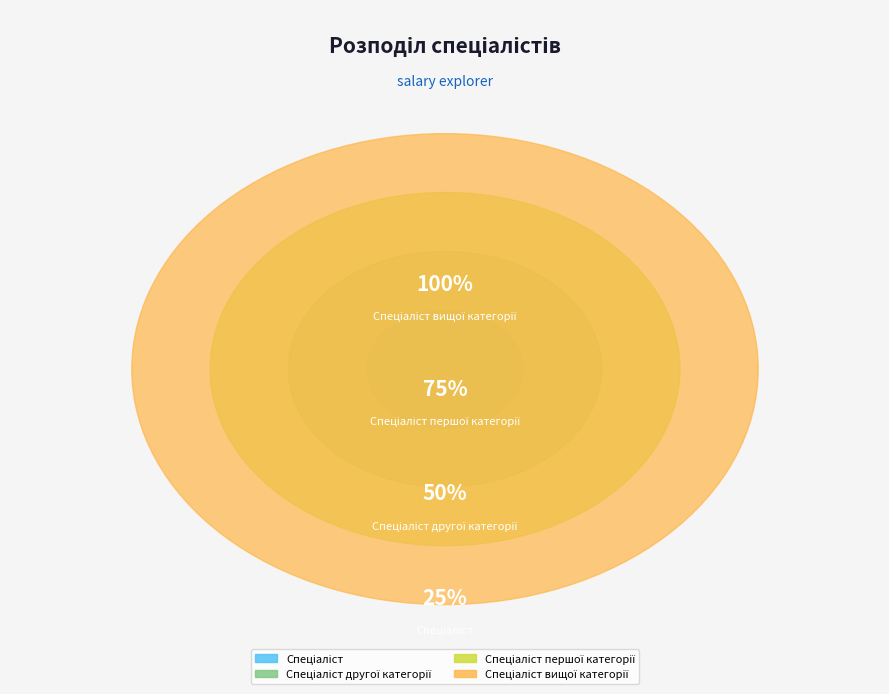

True or false: Спеціаліст другої категорії accounts for 13% of the total.

False